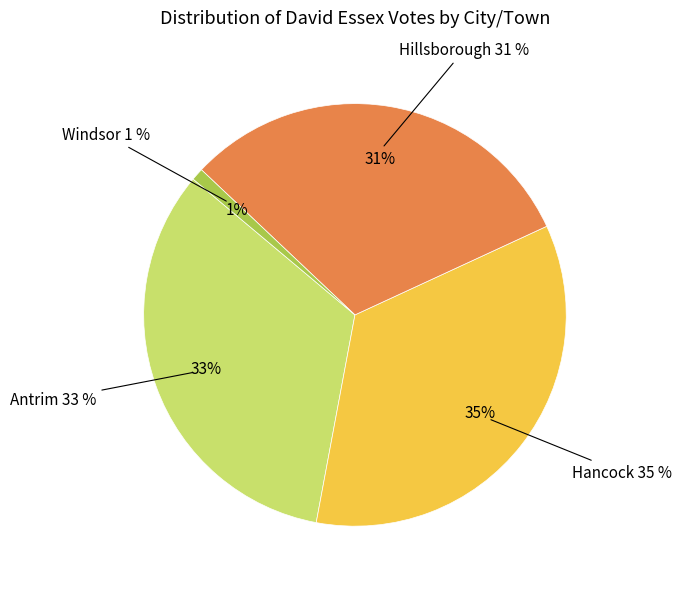

How many segments does this pie chart have?

4